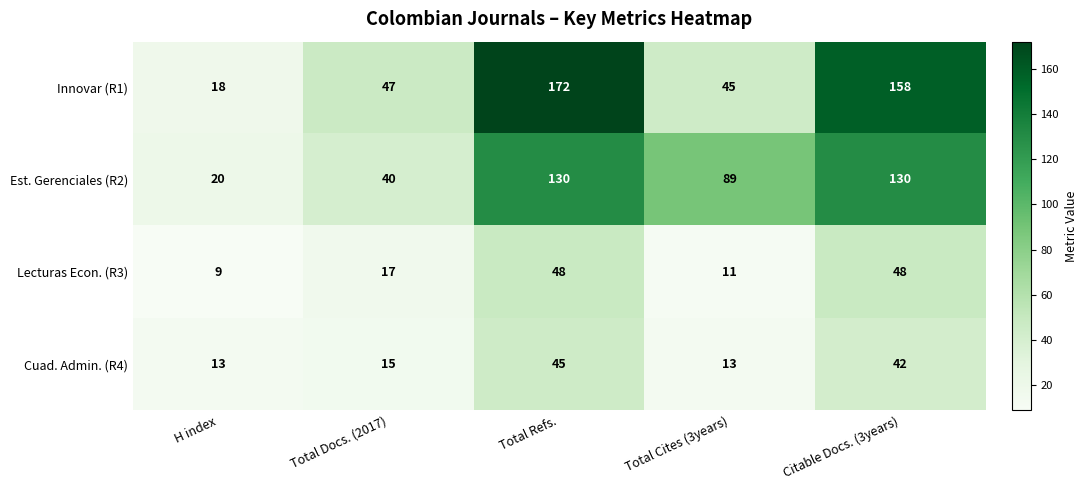

Which series has the largest total across all categories?

Innovar (R1)